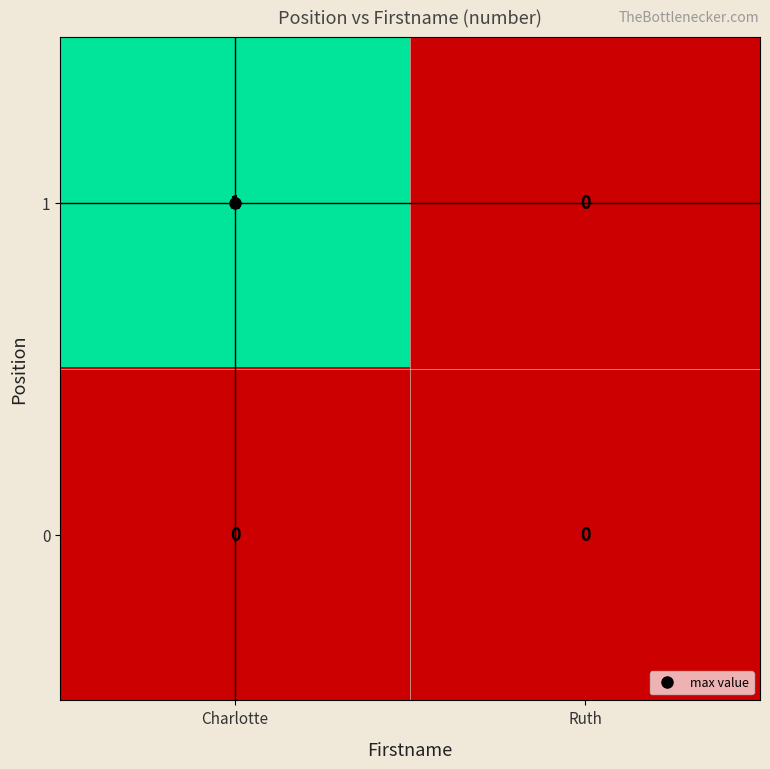

At which category is the sum across all series the highest?

Charlotte